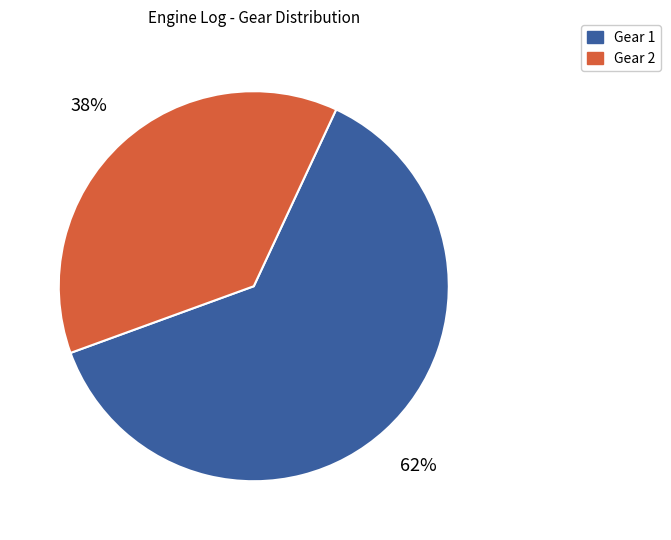

Do Gear 2 and Gear 1 together represent more than half of the pie?

Yes